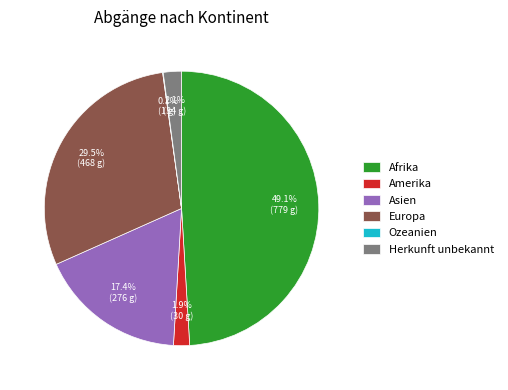

What portion of the pie excludes Afrika?

50.9%